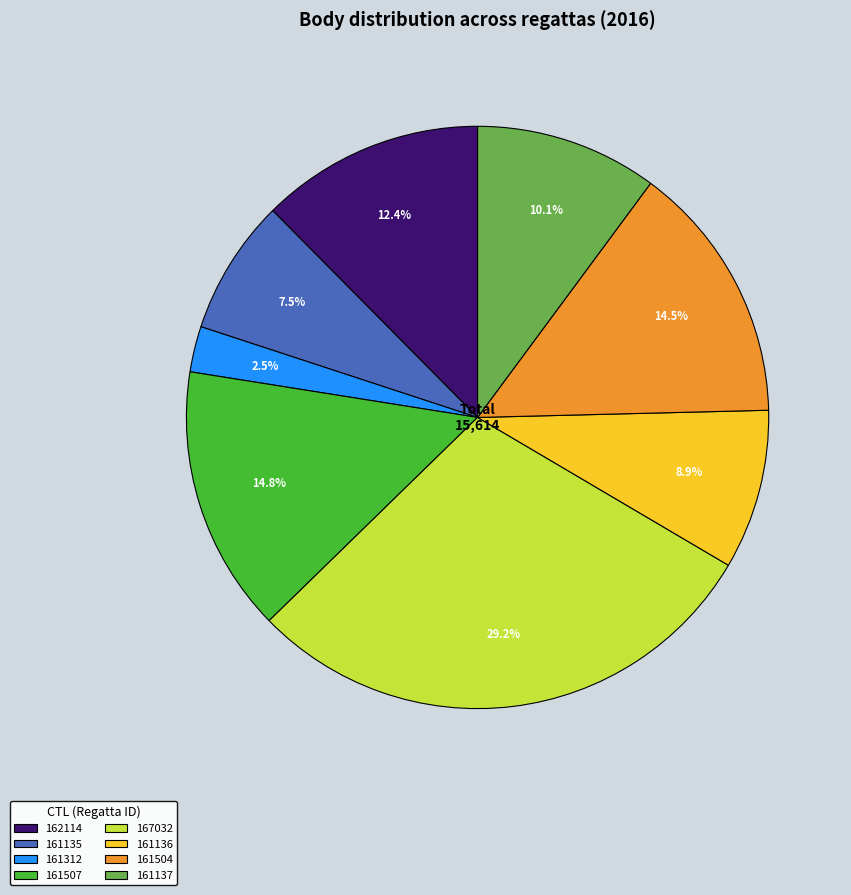

To the nearest percent, what percentage of the pie is 161137?

10%